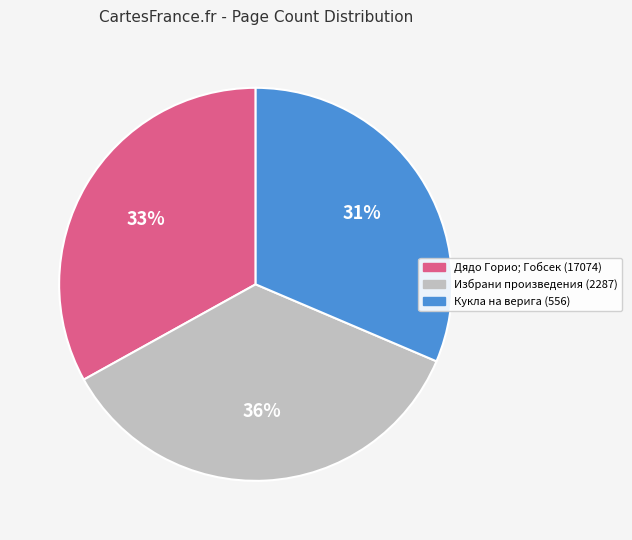

Does any single category account for the majority?

No